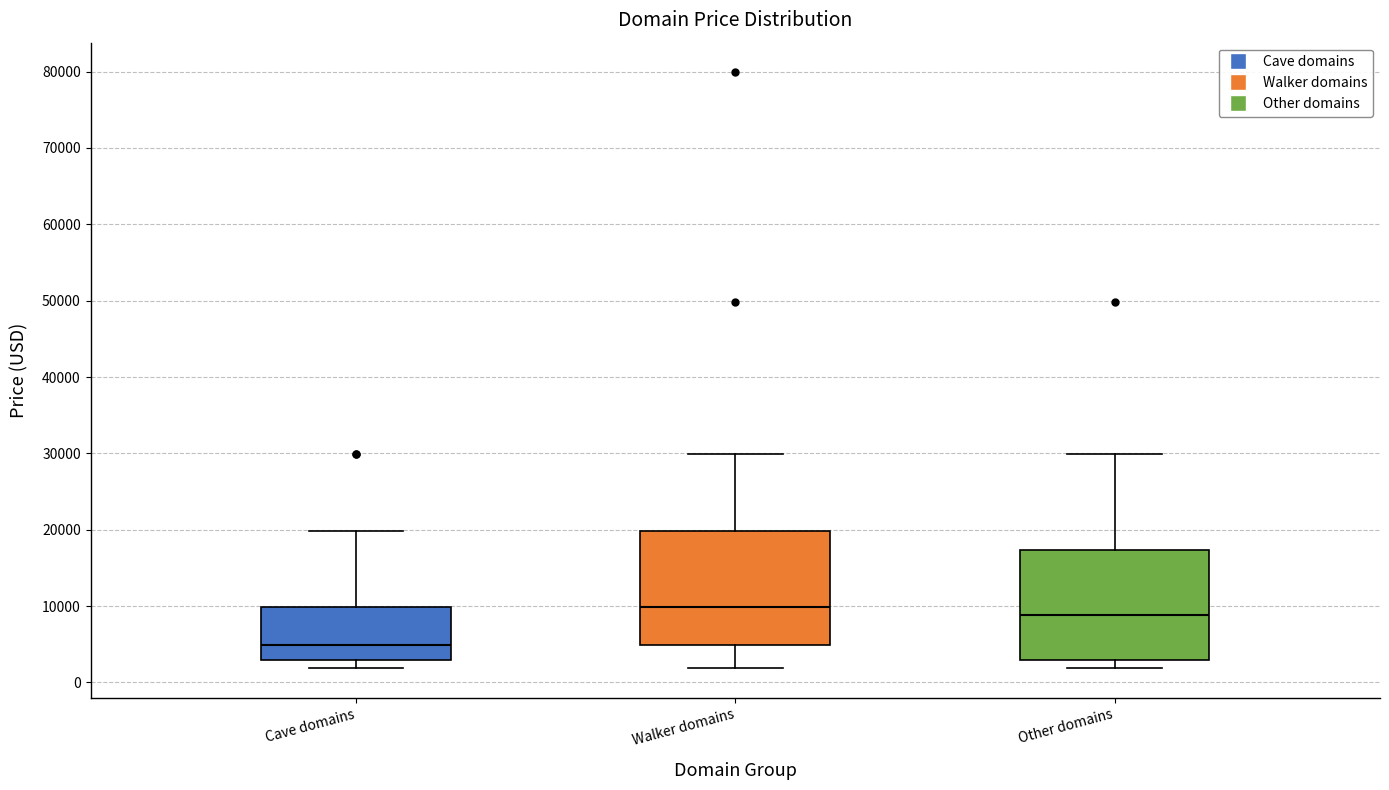

Where is the lower edge of the box for Other domains on the y-axis? The values are not printed on the chart, so give them approximately, as read against the axis.

3000